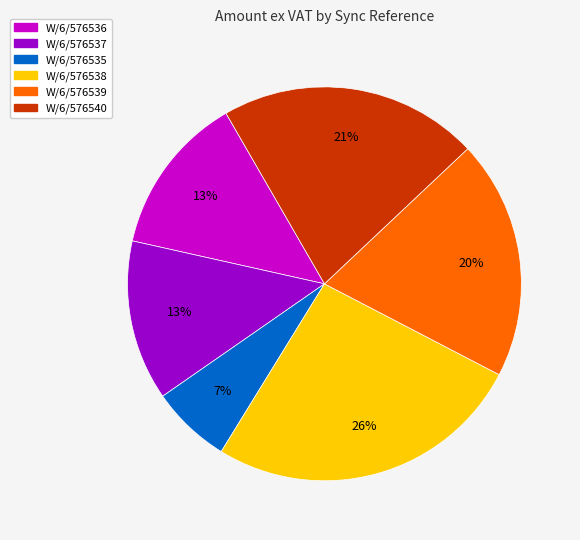

What percentage is the W/6/576535 slice, to the nearest percent?

7%